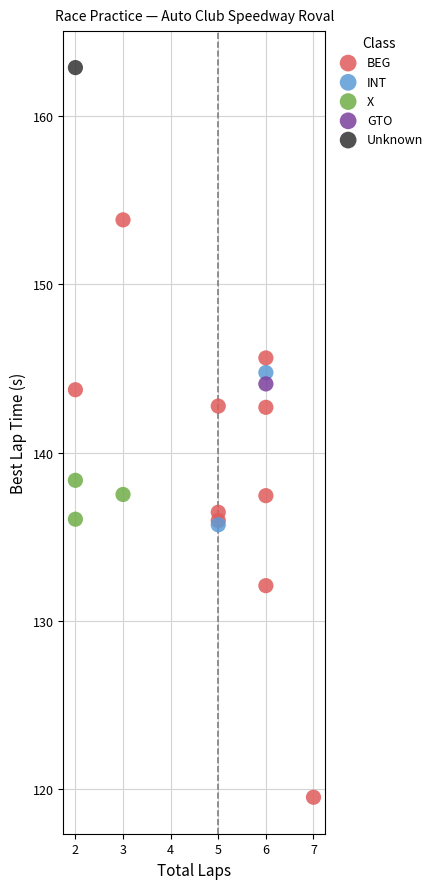

Which series contains the highest Y value?

Unknown